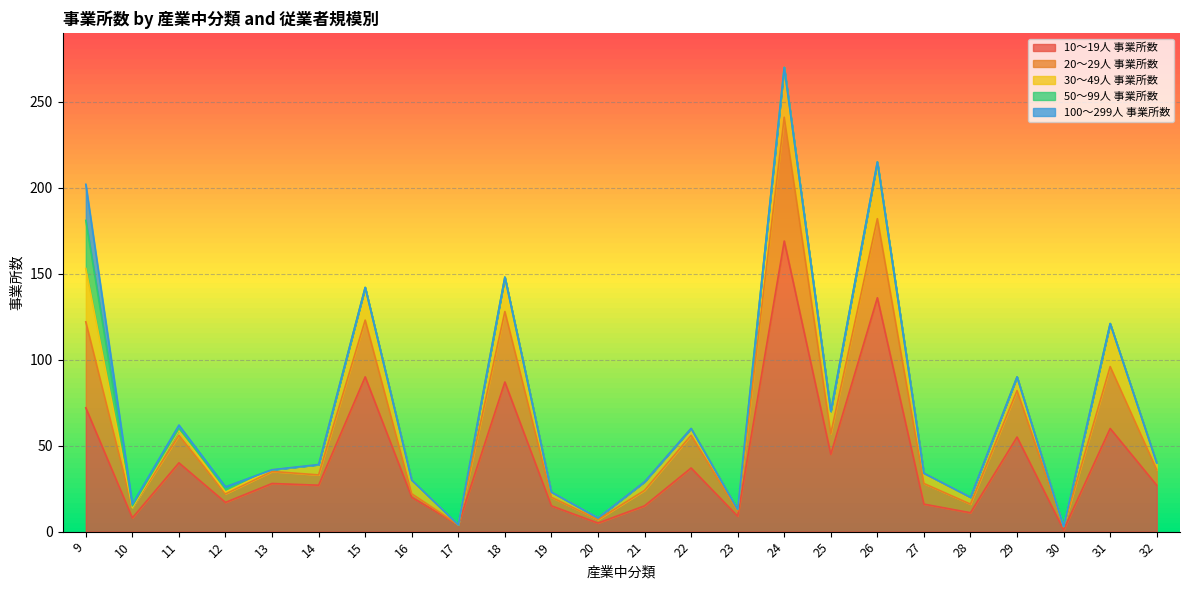

How many lines are shown in the chart?

5